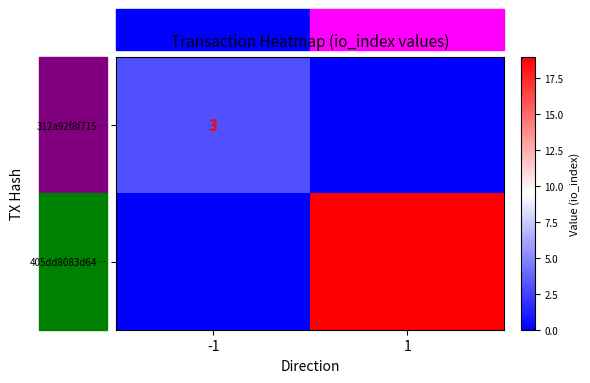

The 405dd8083d64… series shows 11 at 1. True or false?

False